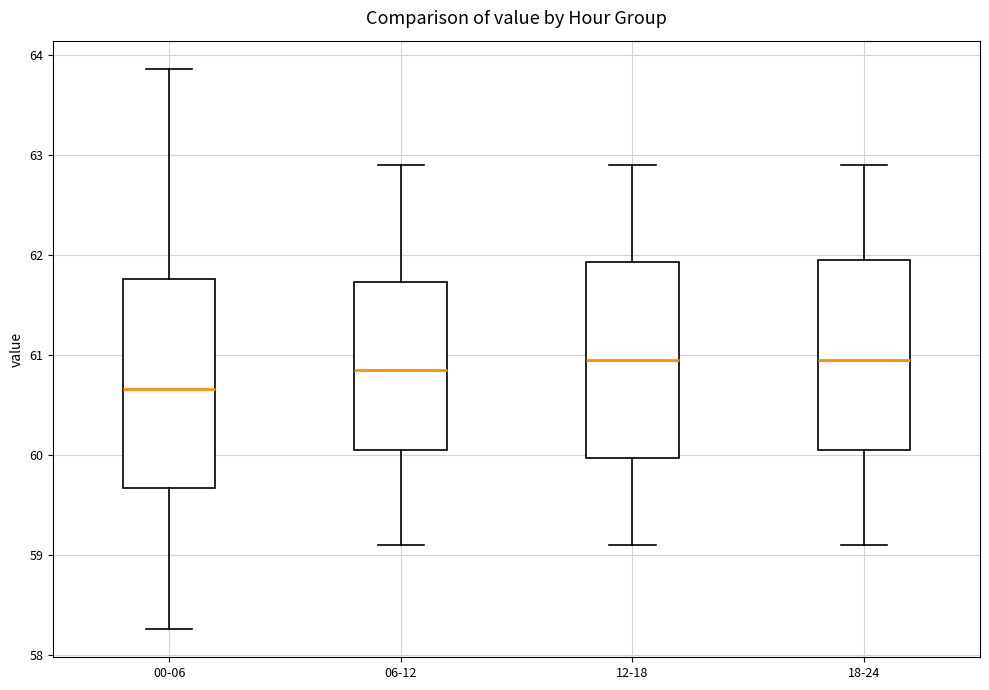

Where does the median line of the box for 00-06 sit on the y-axis? The values are not printed on the chart, so give them approximately, as read against the axis.

60.7